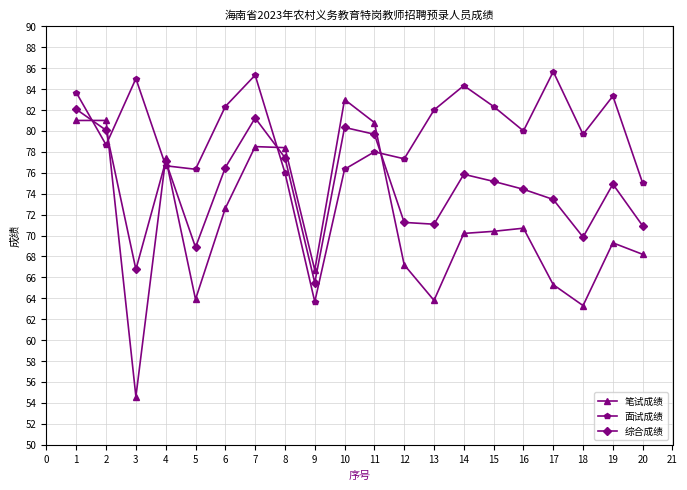

Between which two adjacent categories do 面试成绩 and 综合成绩 first intersect?

1 and 2